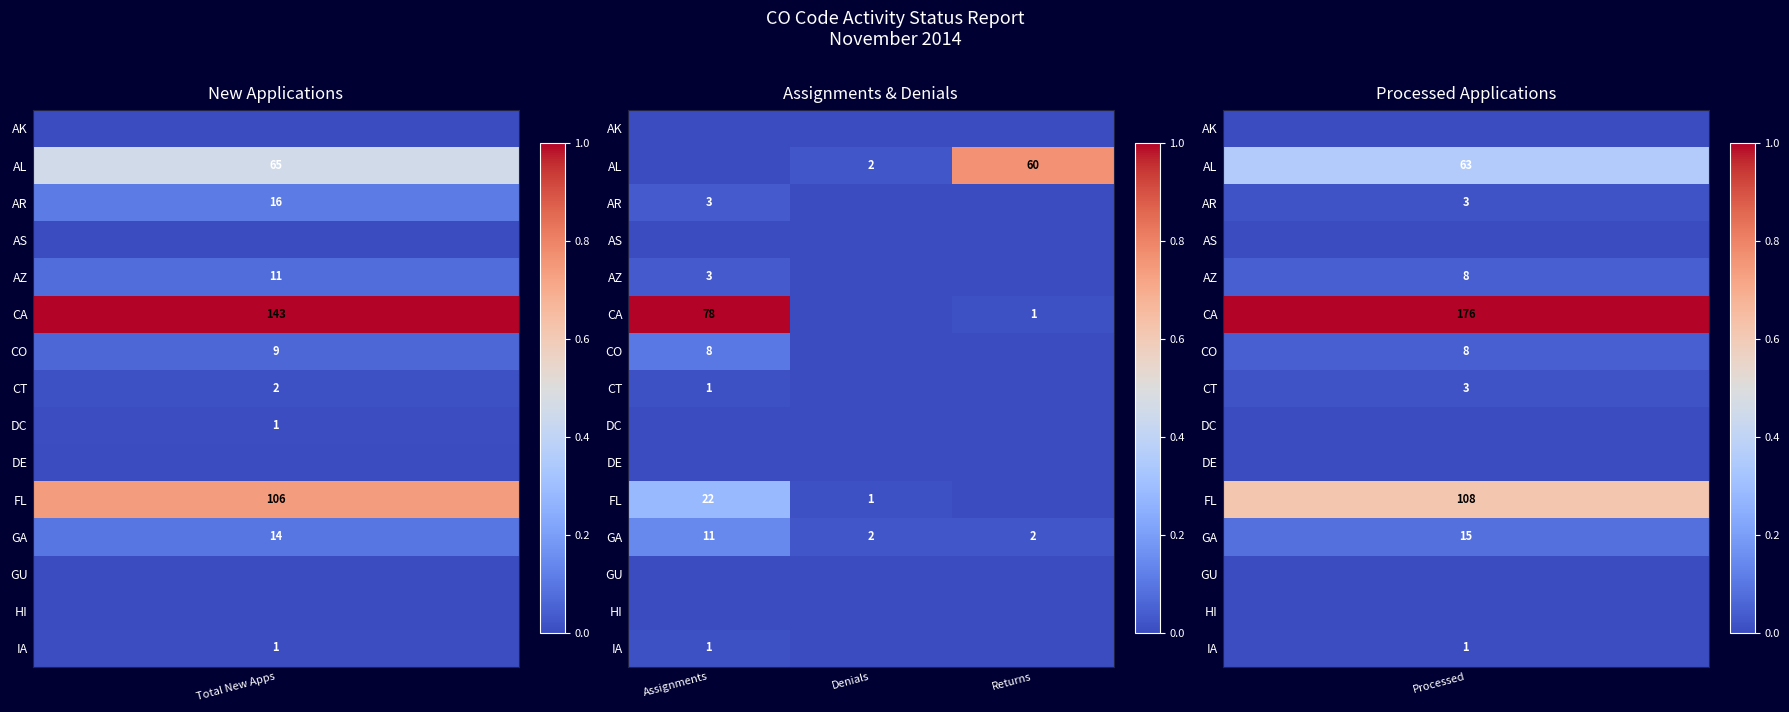

At how many categories does at least one series exceed 0?

3